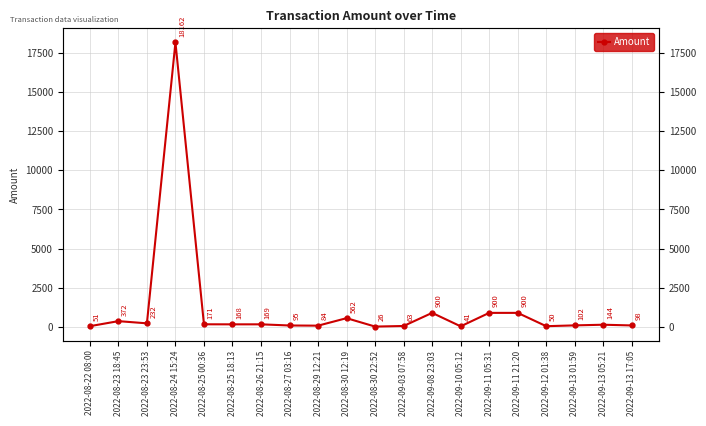

What position from the right is 2022-08-25 18:13?

15